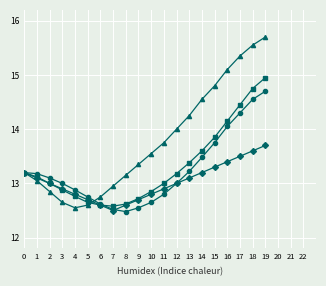

At which category is the sum across all series the highest?

19